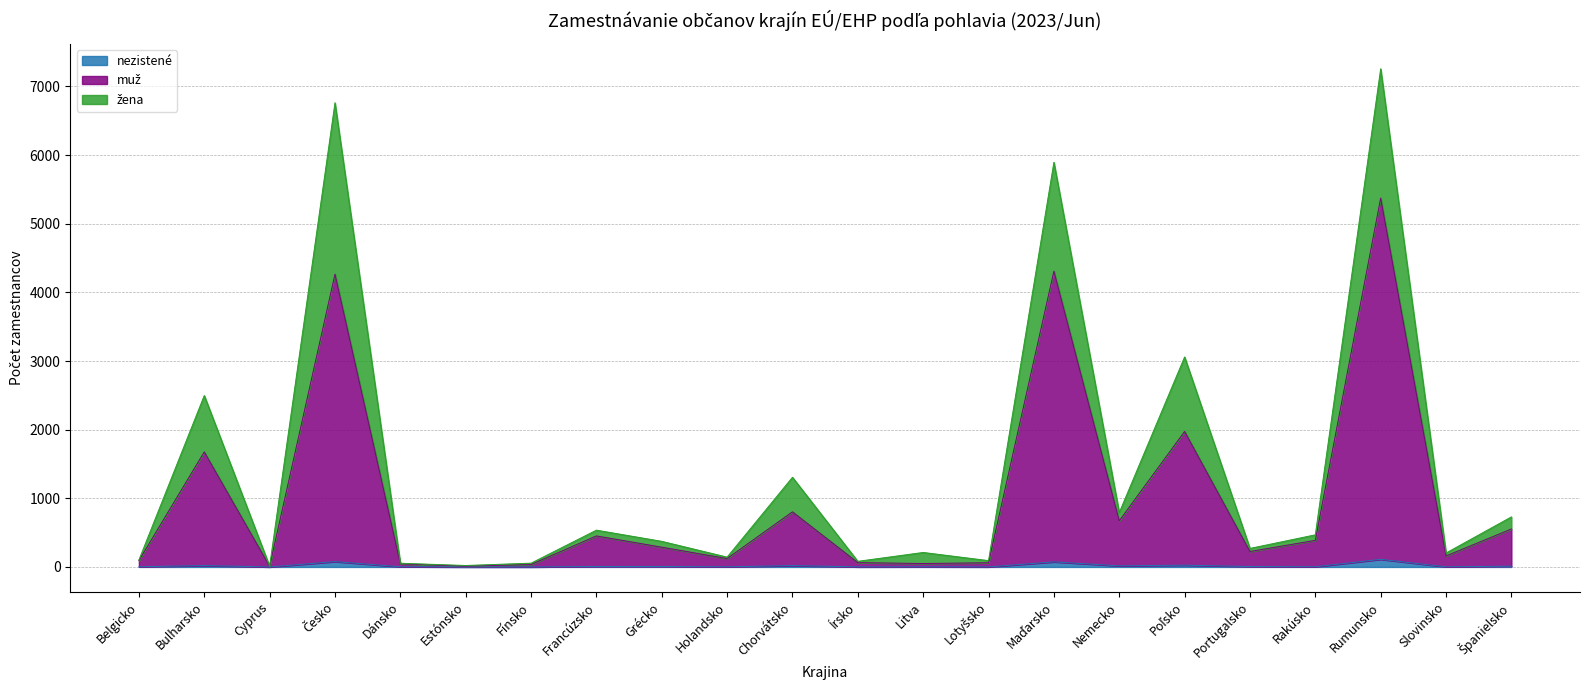

What is the value of the muž point at the 22nd from the left?

553